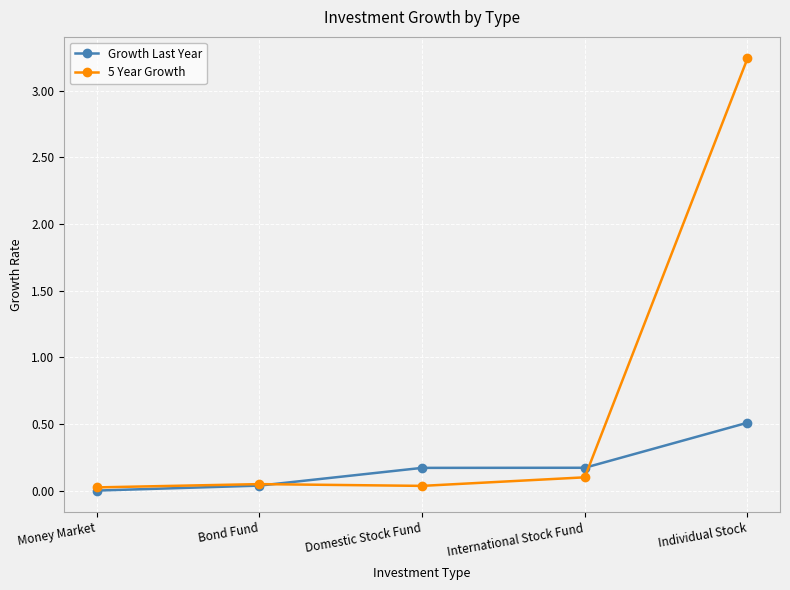

True or false: Growth Last Year has a value of 0.0 at Bond Fund.

True